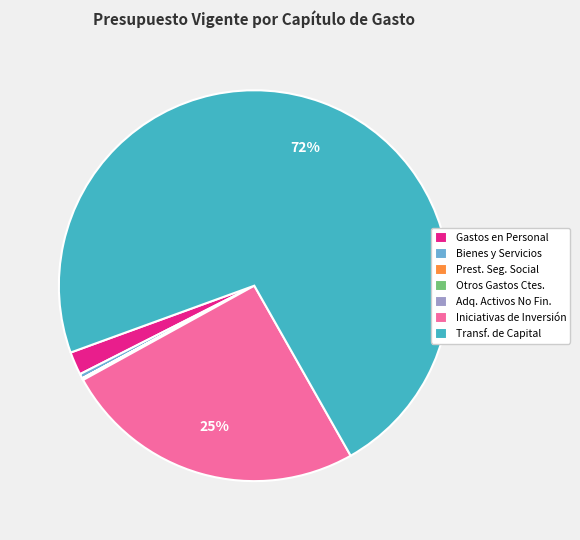

To the nearest percent, what percentage of the pie is Iniciativas de Inversión?

25%